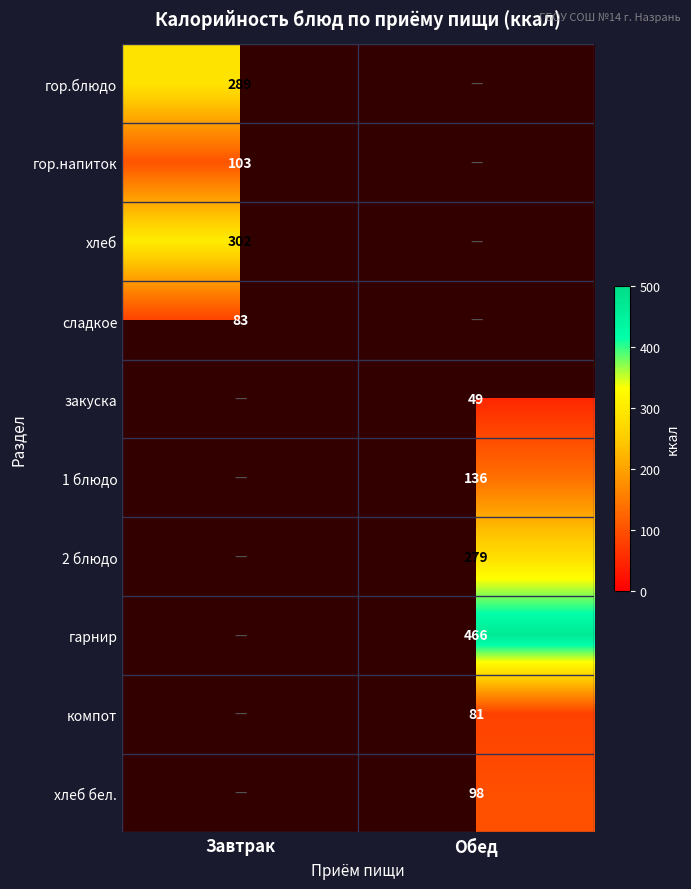

Is the value of закуска at Обед greater than the value of компот at Обед?

No